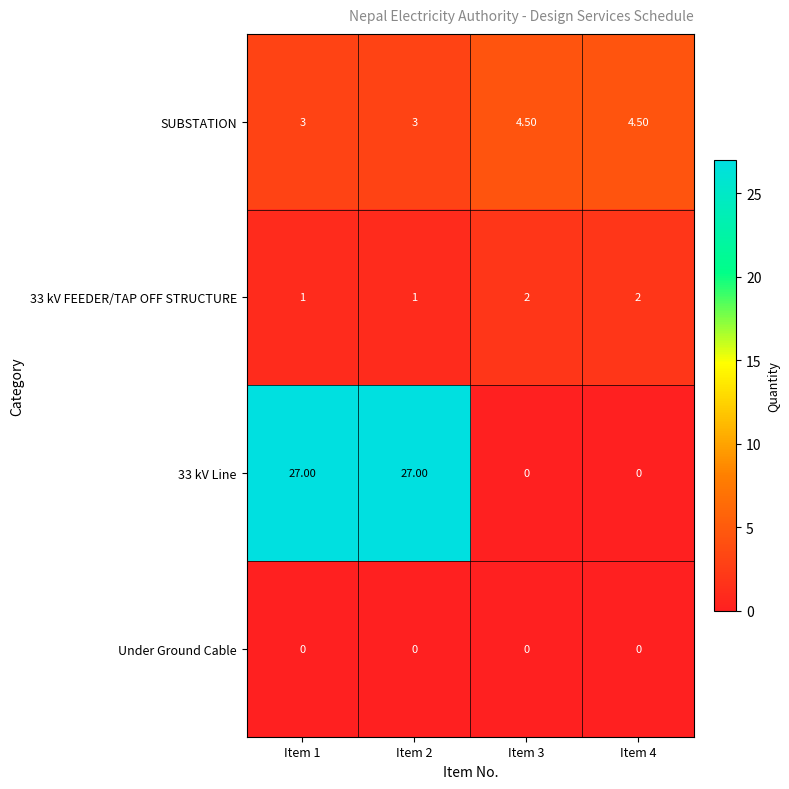

Is the value of 33 kV FEEDER/TAP OFF STRUCTURE at Item 3 greater than the value of 33 kV Line at Item 4?

Yes